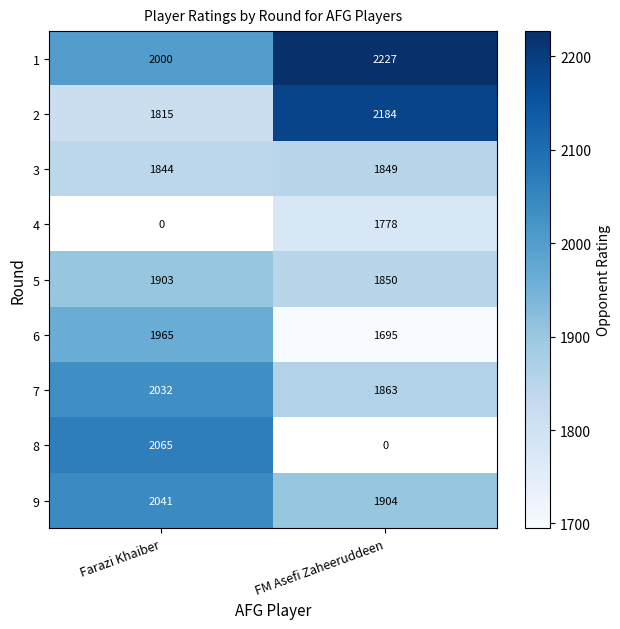

List the labels in order of 1 value, smallest first.

Farazi Khaiber, FM Asefi Zaheeruddeen